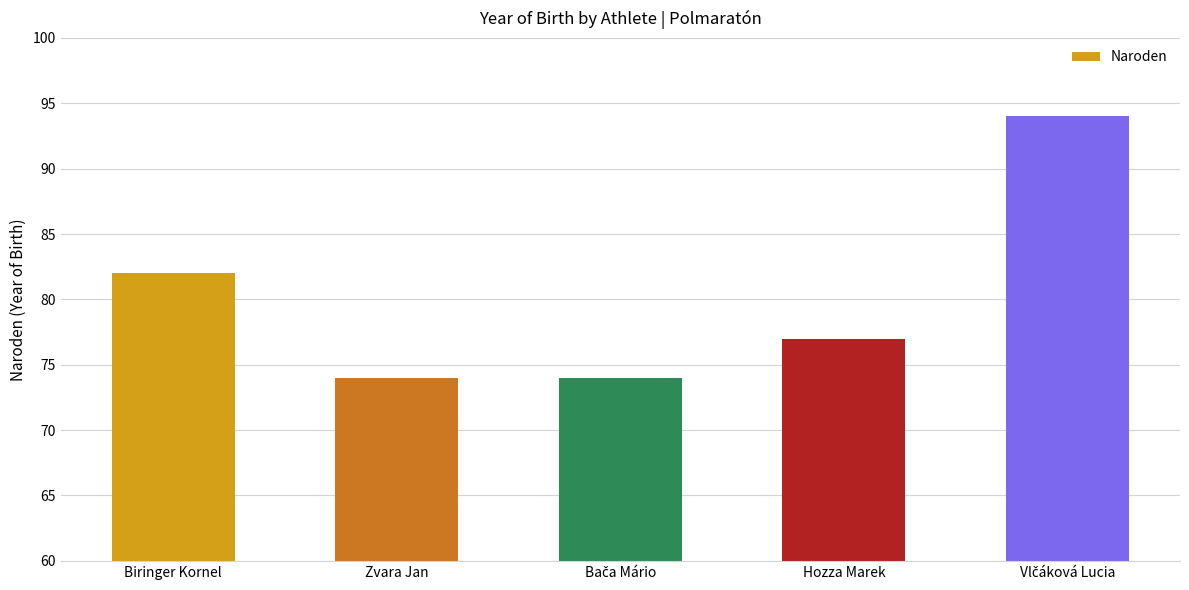

What is the ratio of the value at Hozza Marek to the value at Zvara Jan?

1.0